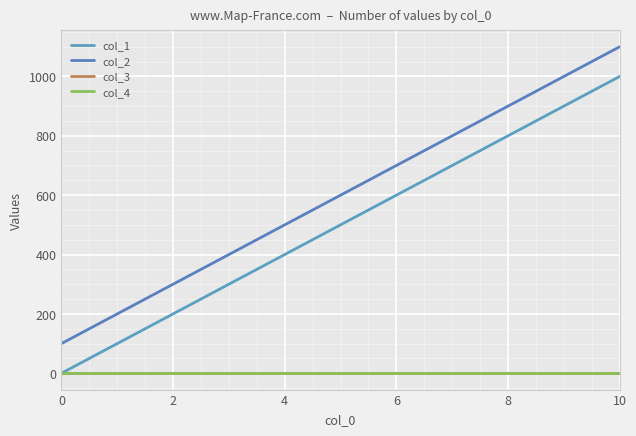

Is this an area chart (filled region under the line)?

No